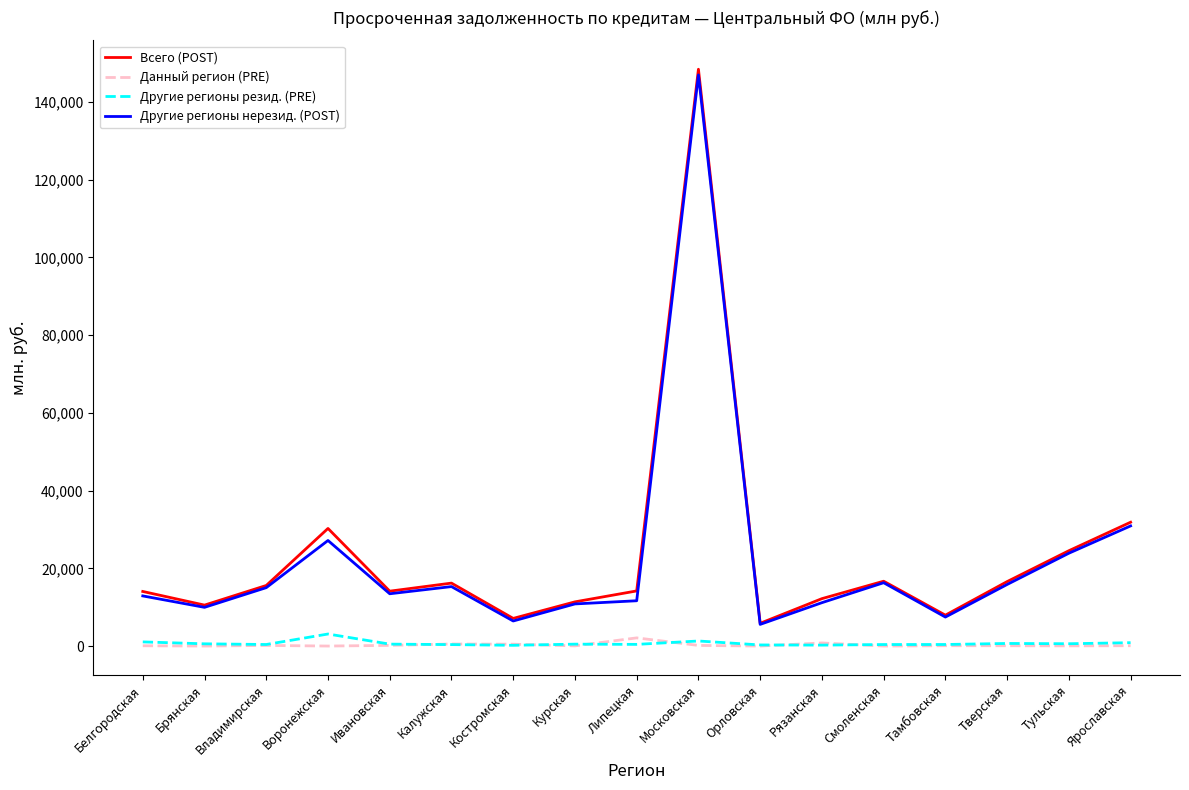

Which series has the widest spread of values?

Всего (POST)